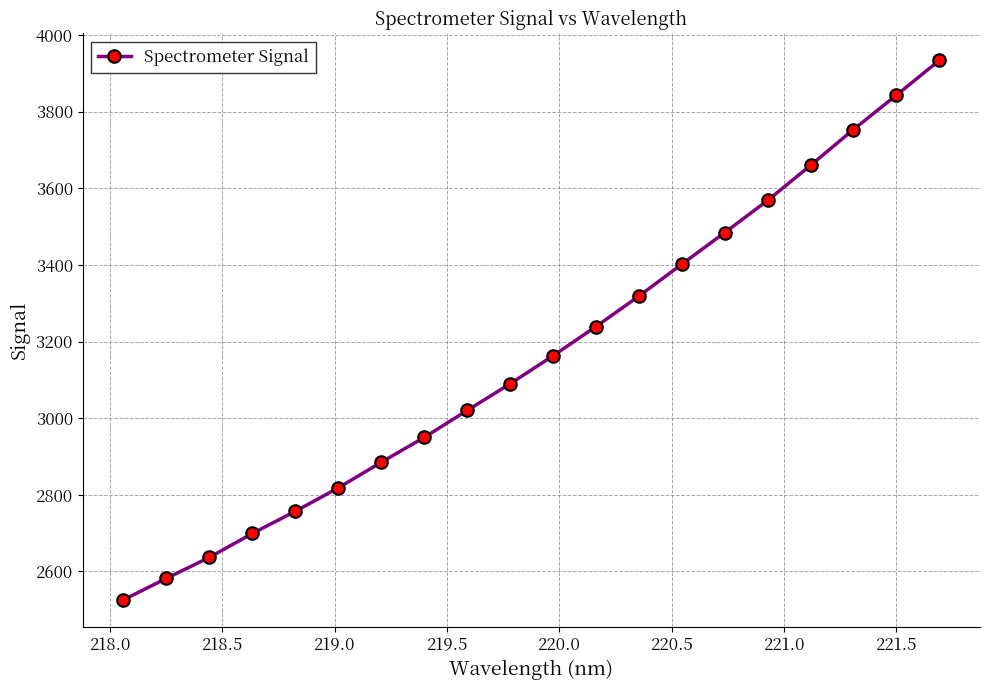

What is the value of the 16th point from the left?

3568.1